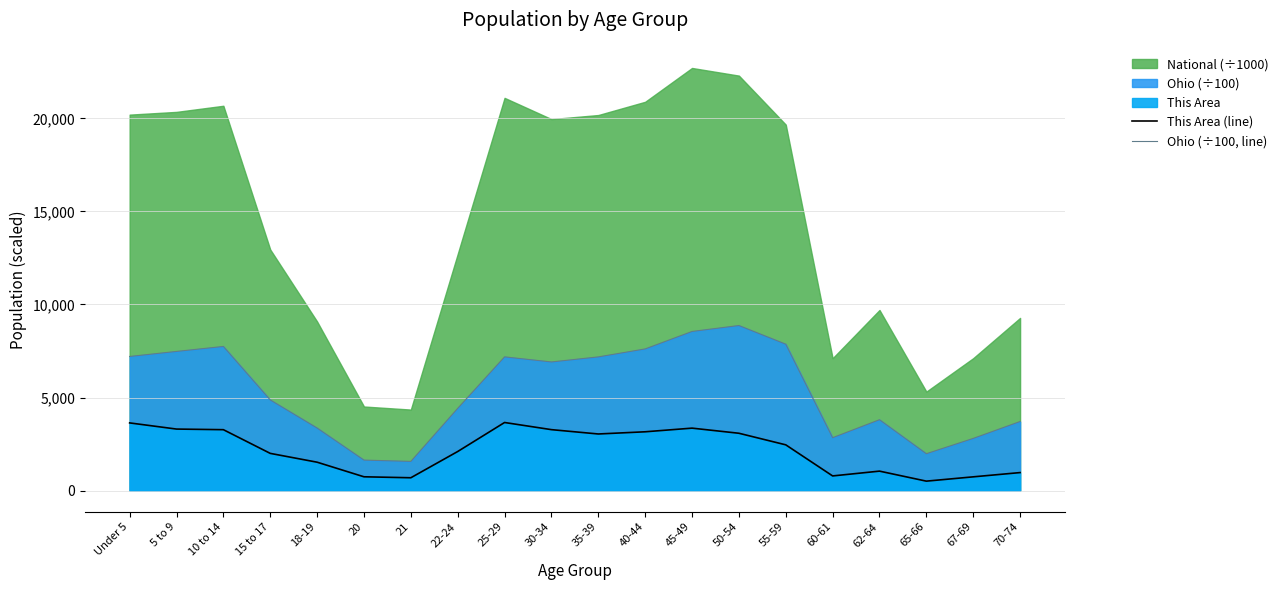

True or false: Ohio (÷100, line) and This Area (line) cross at least once.

False